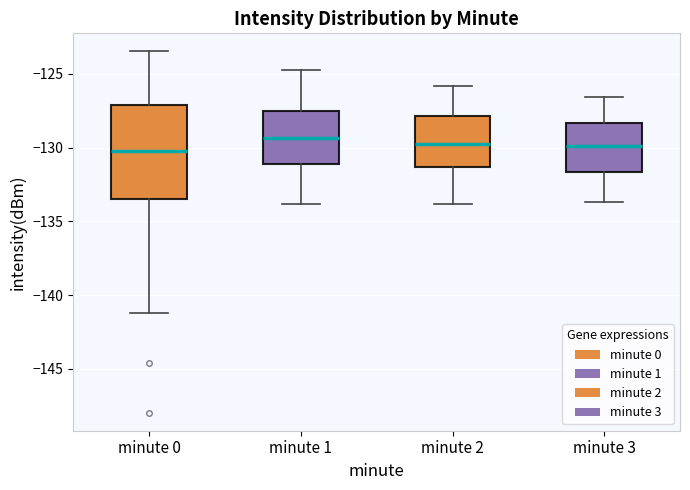

Where does the lower whisker of the box for minute 0 end on the y-axis? The values are not printed on the chart, so give them approximately, as read against the axis.

-141.0